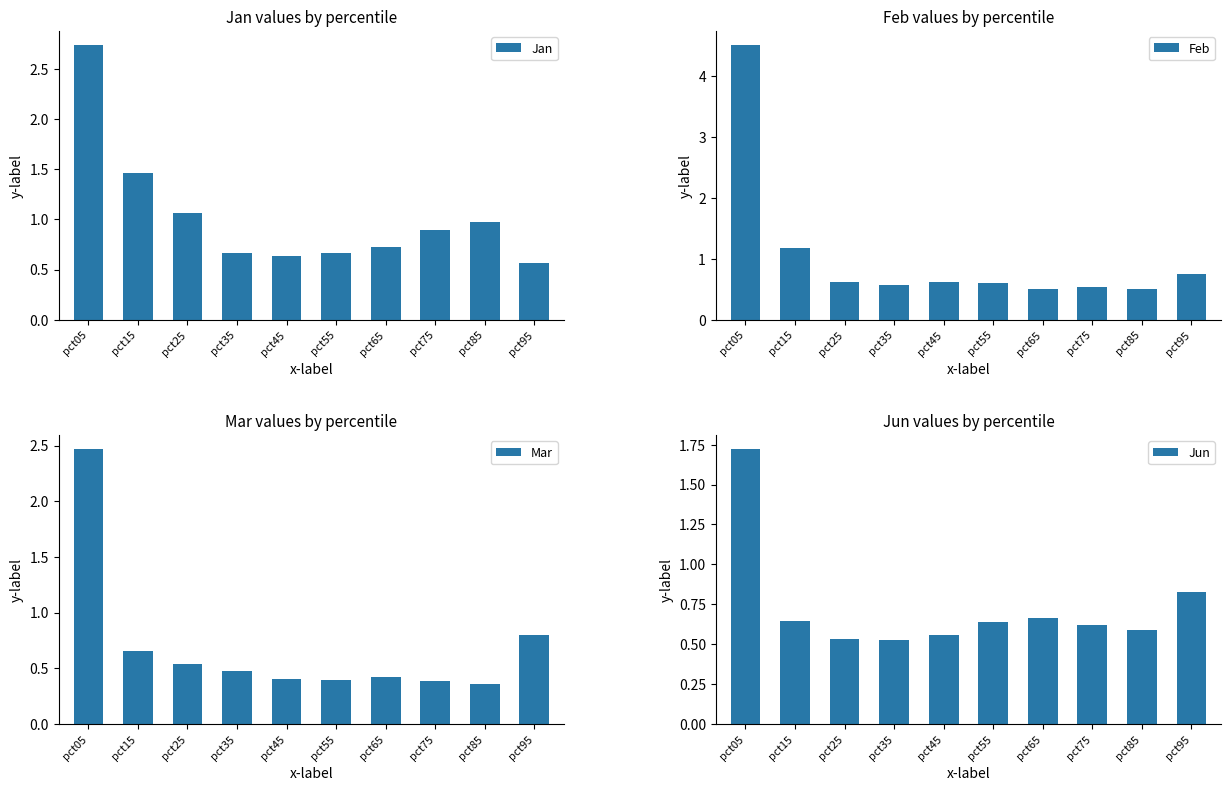

Where is Feb nearest to the value 2?

pct15